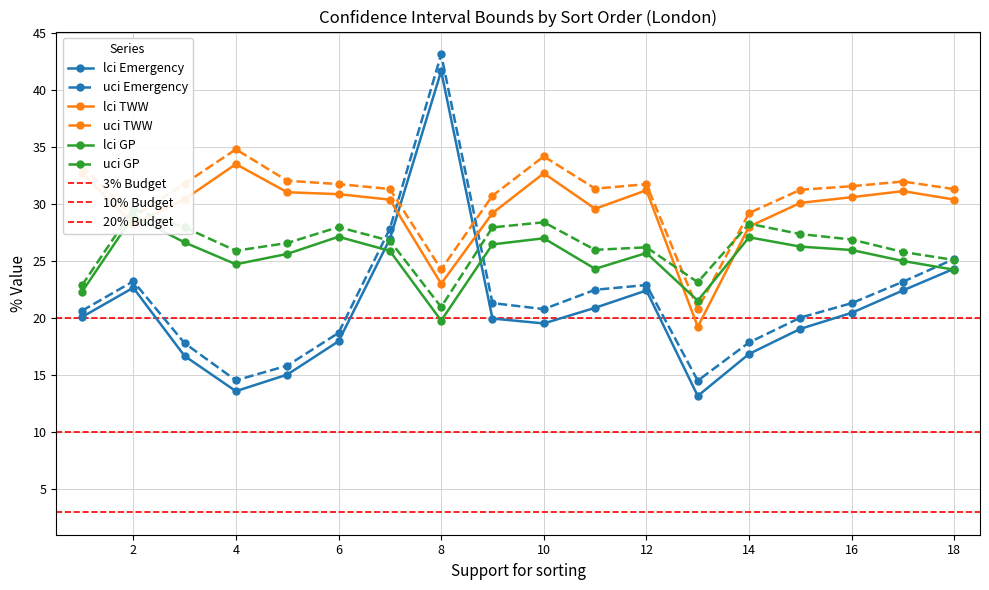

What is the approximate value of lci_GP at 10?

27.0